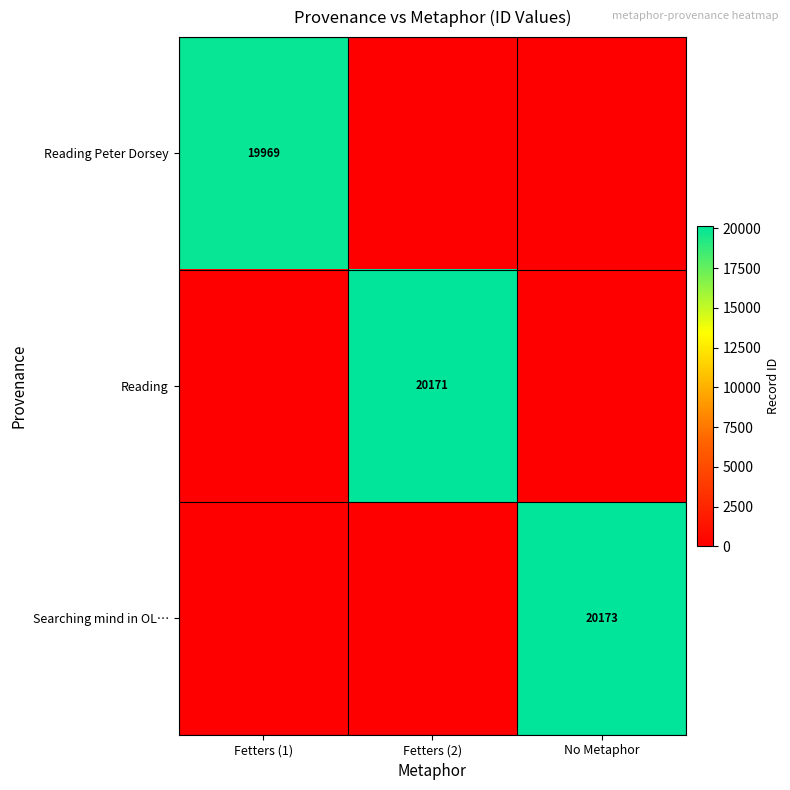

The value of Reading at Fetters (2) is 6095. True or false?

False